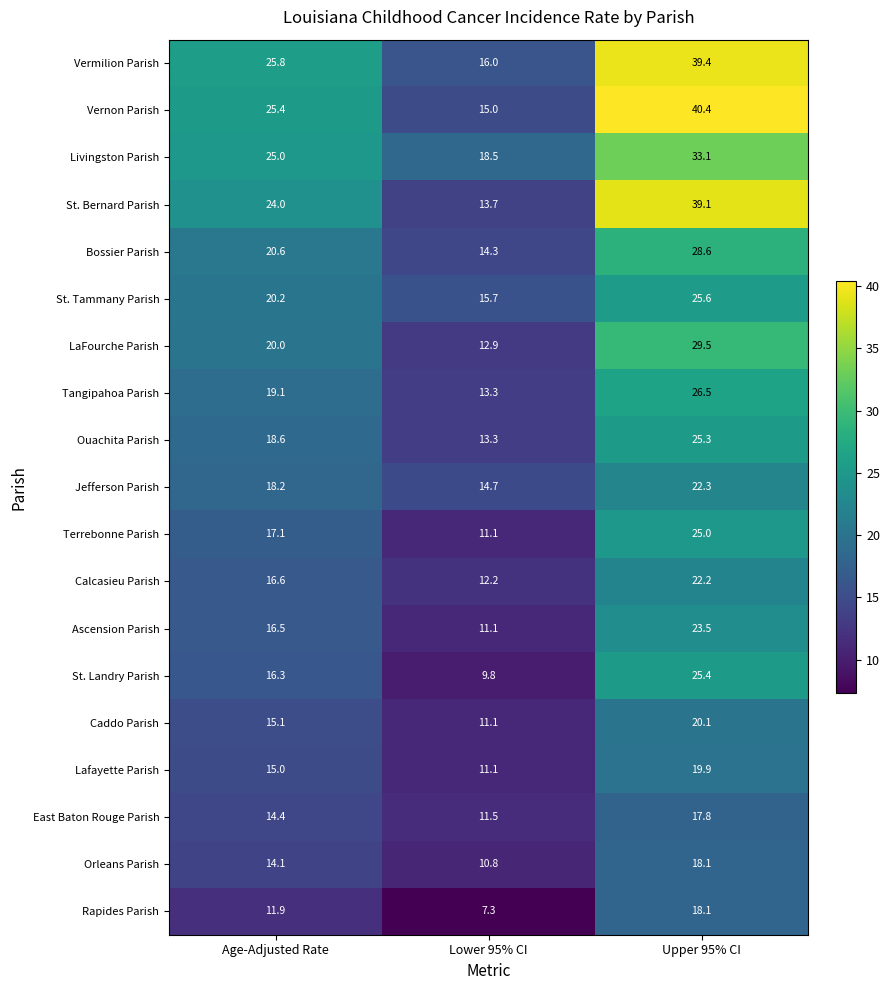

Rank the series by their maximum value, from highest to lowest.

Vernon Parish, Vermilion Parish, St. Bernard Parish, Livingston Parish, LaFourche Parish, Bossier Parish, Tangipahoa Parish, St. Tammany Parish, St. Landry Parish, Ouachita Parish, Terrebonne Parish, Ascension Parish, Jefferson Parish, Calcasieu Parish, Caddo Parish, Lafayette Parish, Orleans Parish, Rapides Parish, East Baton Rouge Parish